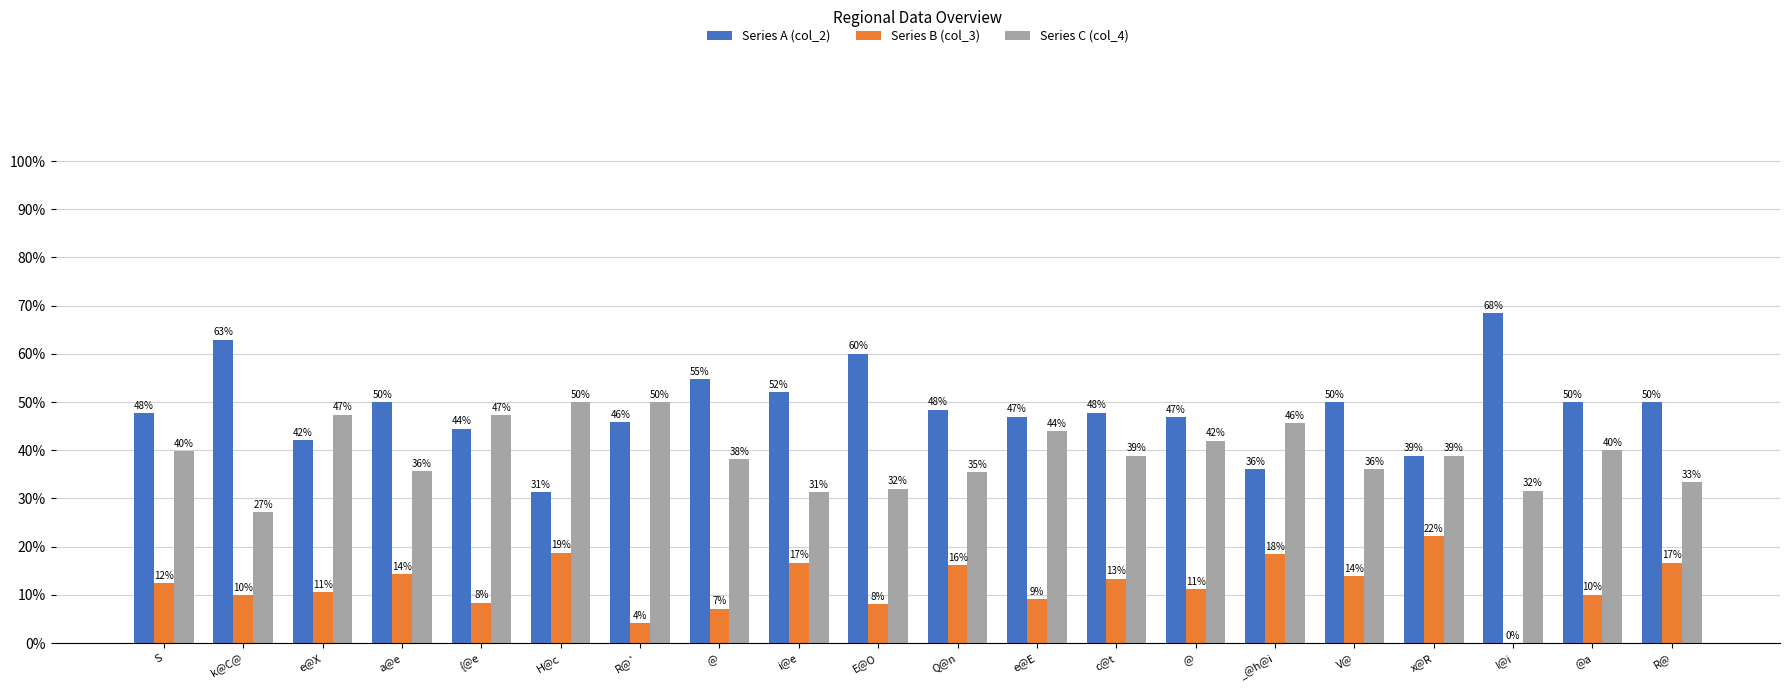

What is the label of the 20th bar from the left?

R@